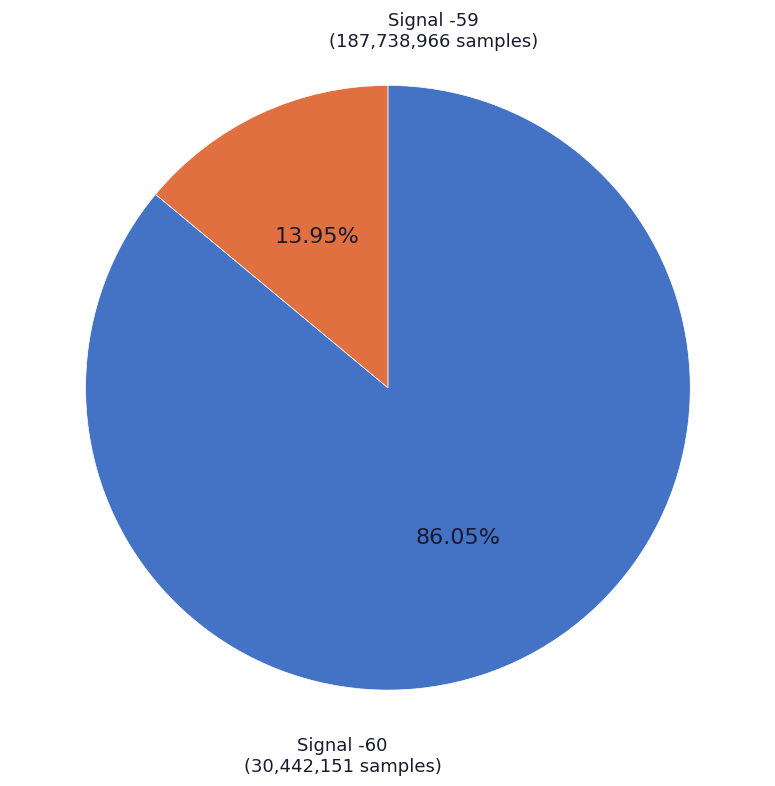

Count the number of slices in the pie.

2